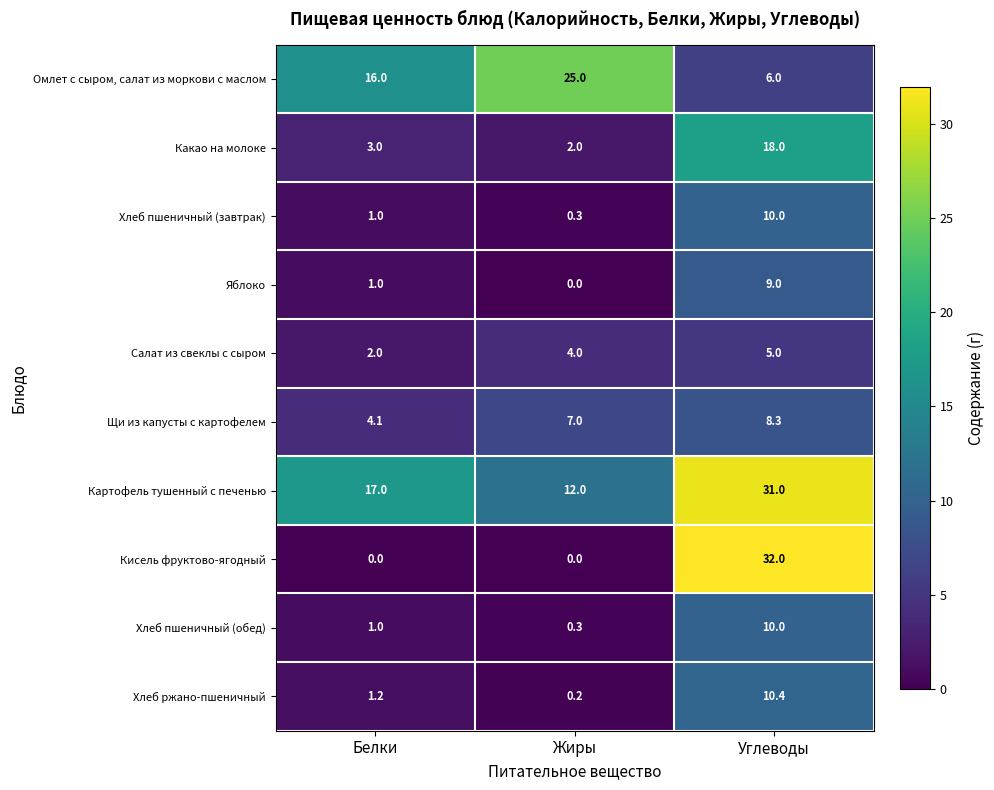

At which label is Хлеб ржано-пшеничный closest to 5?

Белки